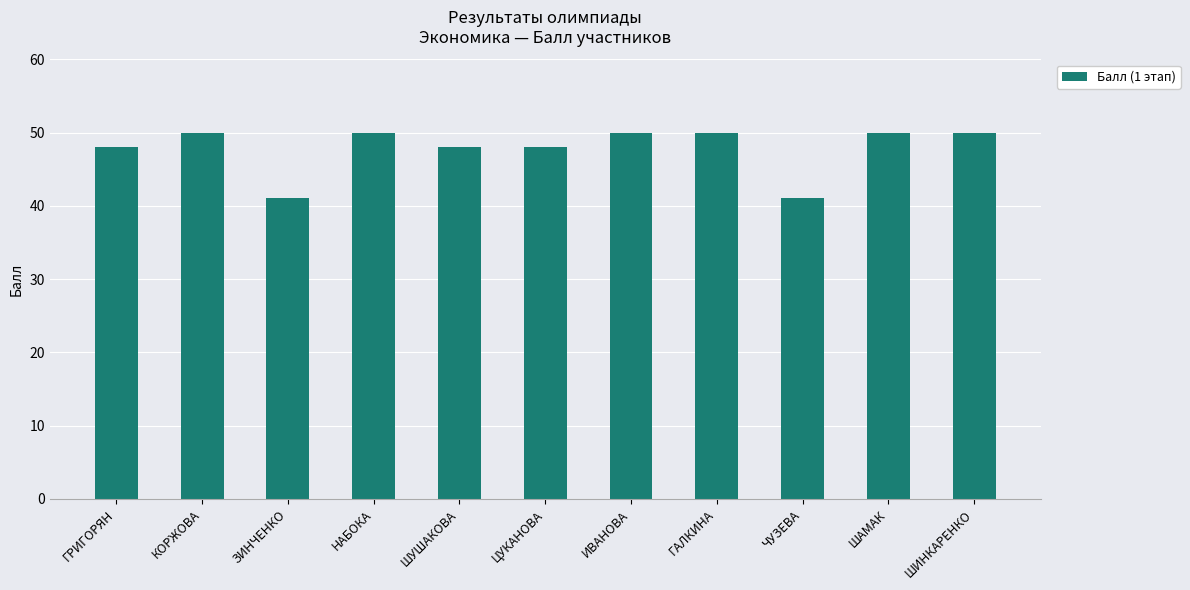

The chart shows a value of 48 at ГРИГОРЯН. True or false?

True